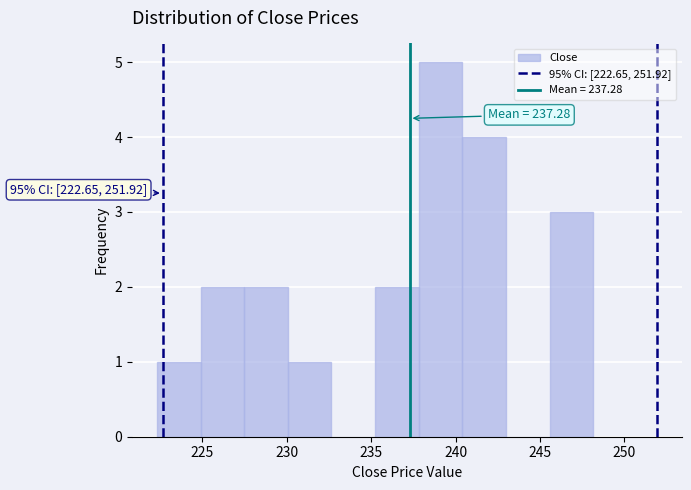

Which range on the x-axis has the tallest bar?

238.0 to 240.5